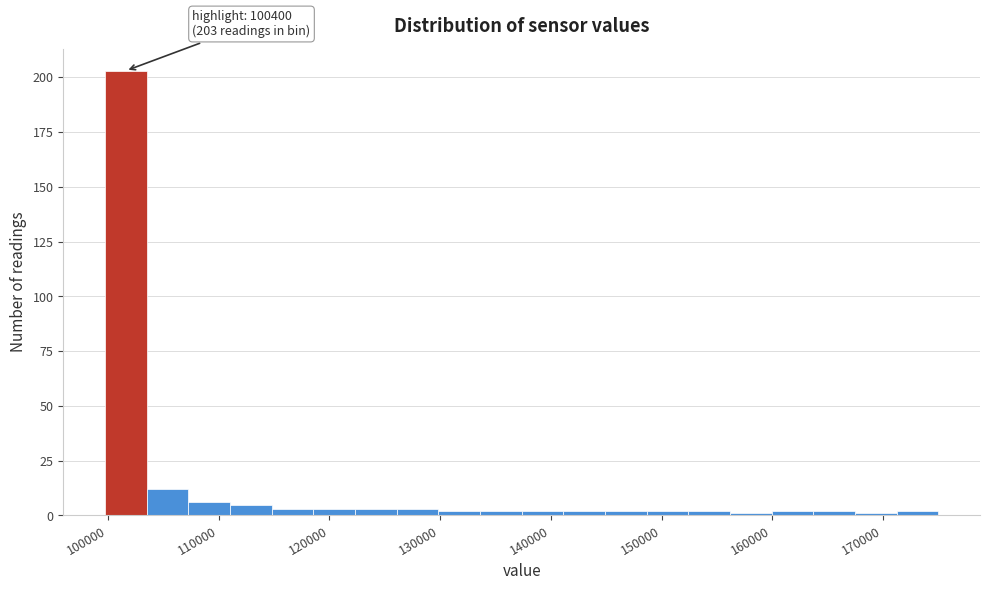

Read against the x-axis, roughly where is the centre of the tallest bar?

102000